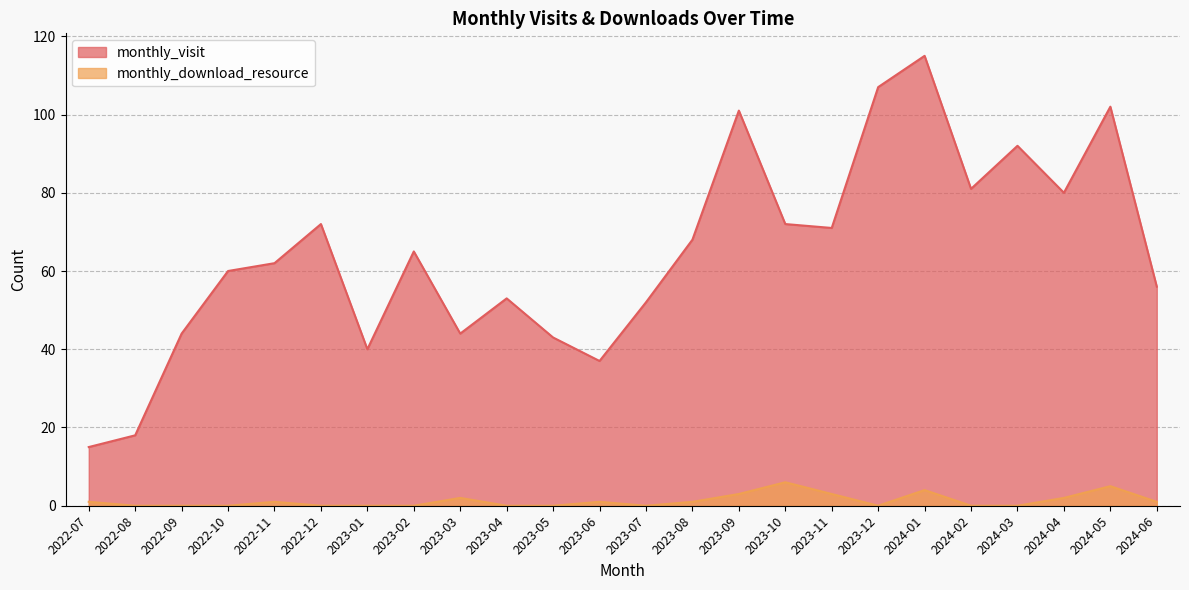

Reading right to left, what are all the values shown in this chart?

monthly_visit: 2024-06=56	2024-05=102	2024-04=80	2024-03=92	2024-02=81	2024-01=115	2023-12=107	2023-11=71	2023-10=72	2023-09=101	2023-08=68	2023-07=52	2023-06=37	2023-05=43	2023-04=53	2023-03=44	2023-02=65	2023-01=40	2022-12=72	2022-11=62	2022-10=60	2022-09=44	2022-08=18	2022-07=15
monthly_download_resource: 2024-06=1	2024-05=5	2024-04=2	2024-03=0	2024-02=0	2024-01=4	2023-12=0	2023-11=3	2023-10=6	2023-09=3	2023-08=1	2023-07=0	2023-06=1	2023-05=0	2023-04=0	2023-03=2	2023-02=0	2023-01=0	2022-12=0	2022-11=1	2022-10=0	2022-09=0	2022-08=0	2022-07=1